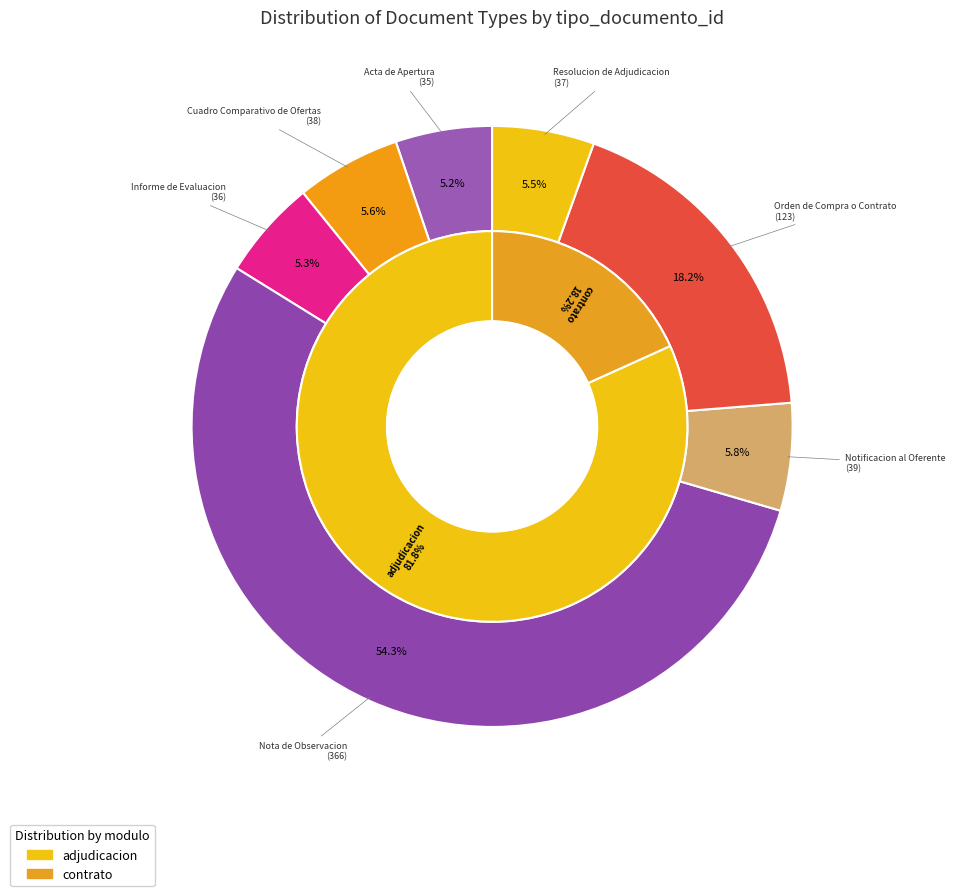

Count the number of slices in the pie.

7